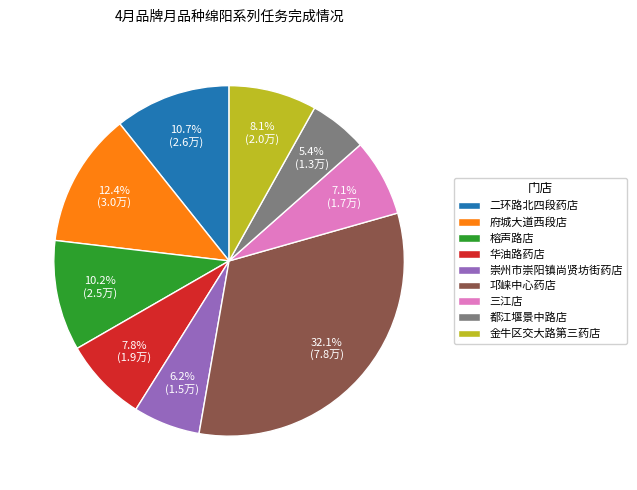

Approximately how many times larger is the value at 邛崃中心药店 compared to 崇州市崇阳镇尚贤坊街药店?

5.2